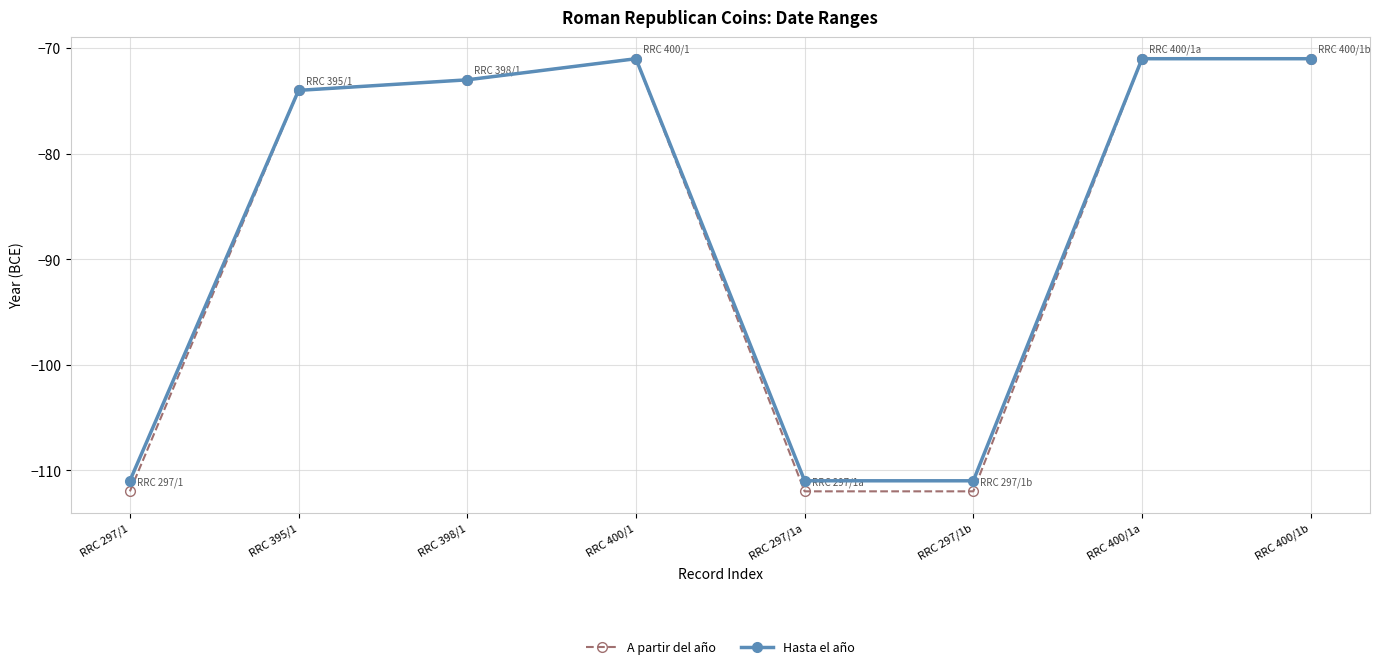

What position from the left is RRC 395/1?

2